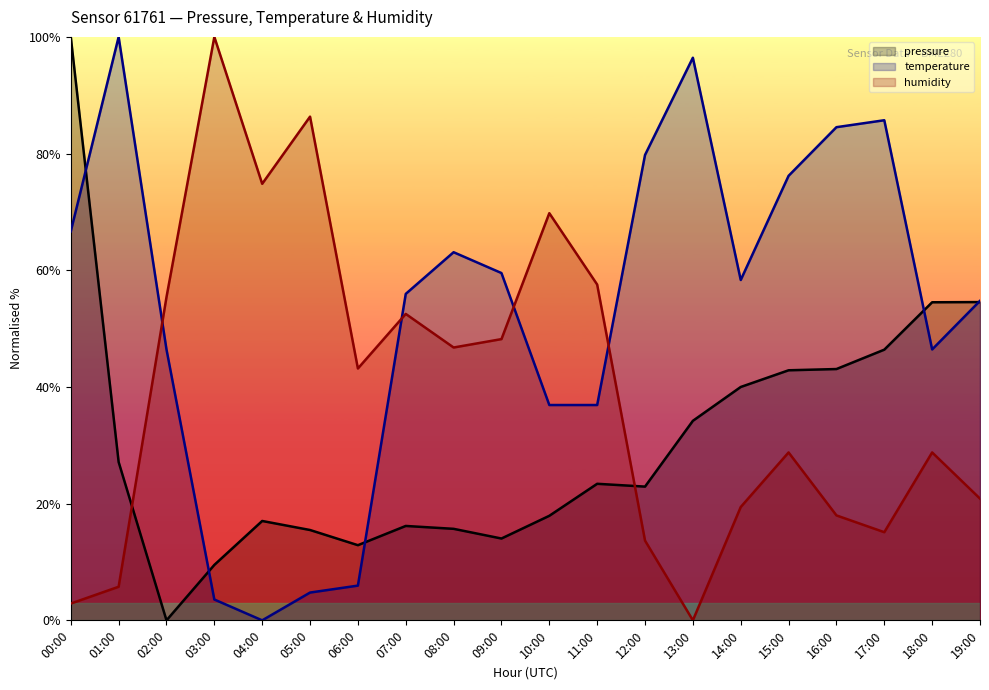

True or false: pressure has a value of 9.6 at 16:00.

False